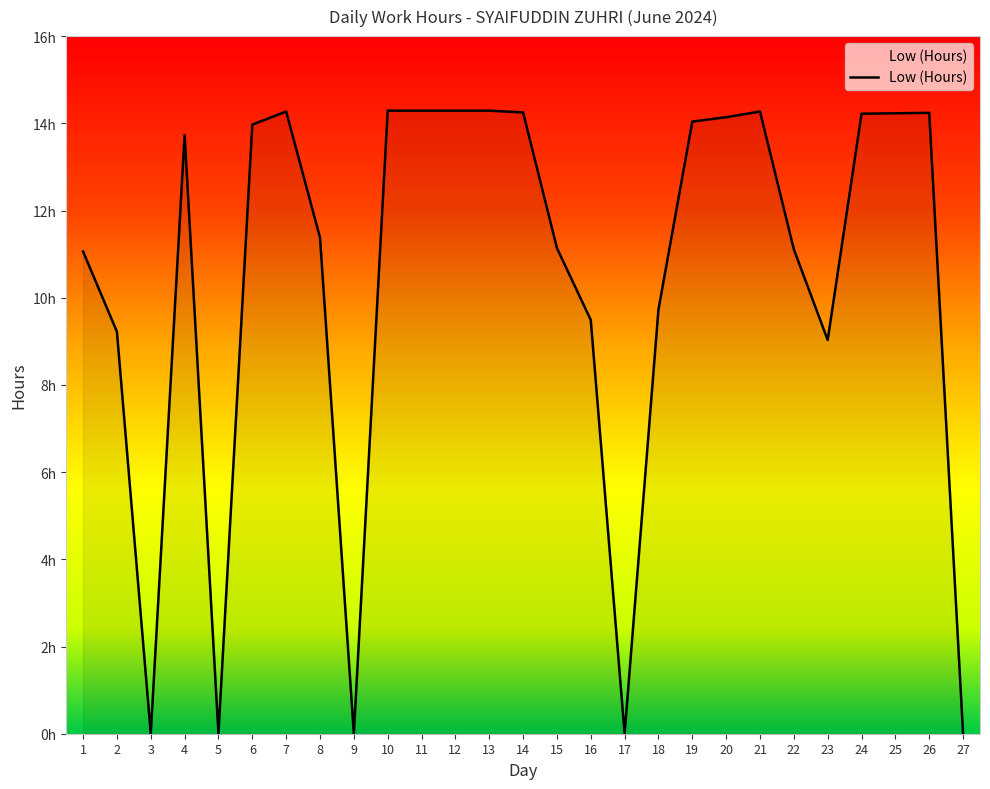

What is the average value?

10.4